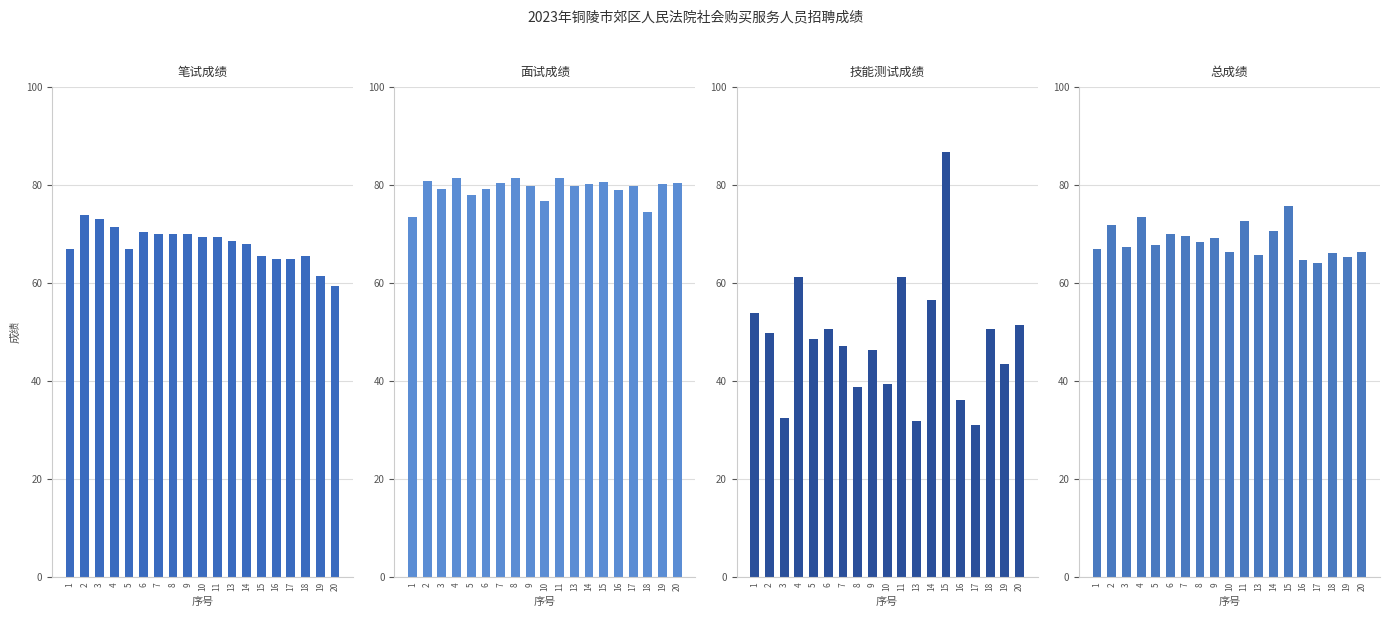

At how many categories does at least one series exceed 79?

14